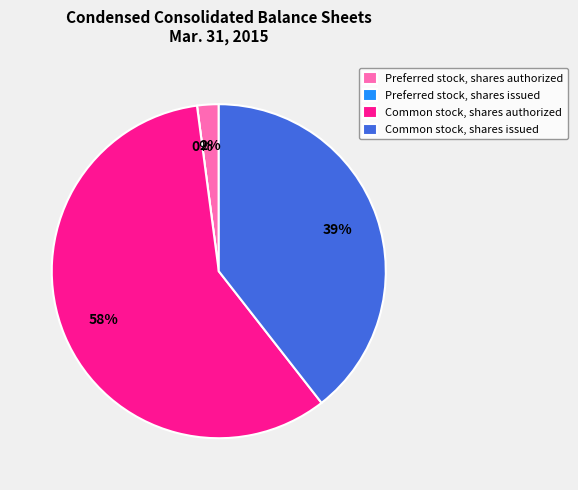

Does Common stock, shares authorized represent more than half of the total?

Yes